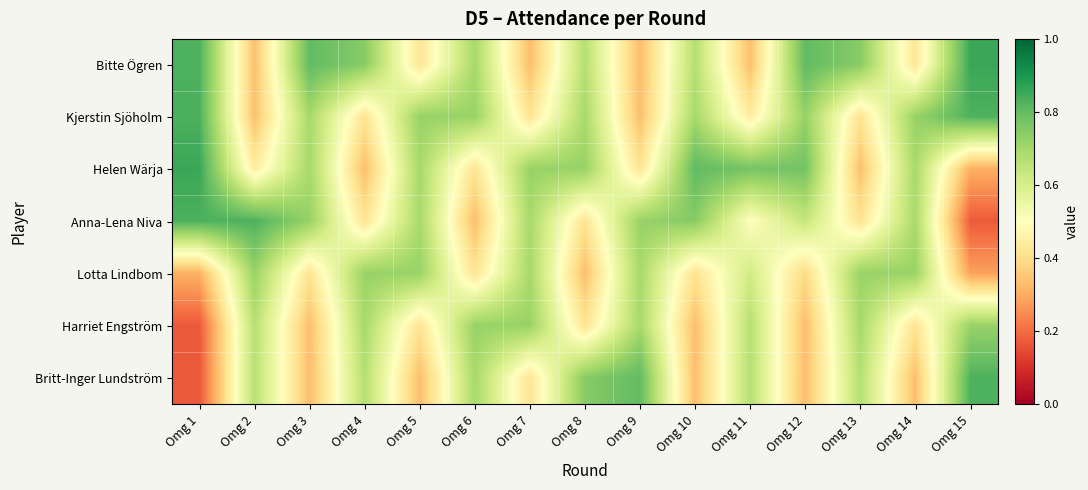

Reading right to left, extract all data points from this chart.

Bitte Ögren: Omg 15=0.9	Omg 14=0.4	Omg 13=0.7	Omg 12=0.8	Omg 11=0.3	Omg 10=0.7	Omg 9=0.3	Omg 8=0.7	Omg 7=0.3	Omg 6=0.7	Omg 5=0.4	Omg 4=0.7	Omg 3=0.8	Omg 2=0.3	Omg 1=0.8
Kjerstin Sjöholm: Omg 15=0.8	Omg 14=0.7	Omg 13=0.4	Omg 12=0.7	Omg 11=0.4	Omg 10=0.7	Omg 9=0.3	Omg 8=0.7	Omg 7=0.4	Omg 6=0.7	Omg 5=0.7	Omg 4=0.4	Omg 3=0.7	Omg 2=0.3	Omg 1=0.8
Helen Wärja: Omg 15=0.3	Omg 14=0.7	Omg 13=0.3	Omg 12=0.8	Omg 11=0.8	Omg 10=0.8	Omg 9=0.4	Omg 8=0.7	Omg 7=0.7	Omg 6=0.4	Omg 5=0.7	Omg 4=0.3	Omg 3=0.7	Omg 2=0.4	Omg 1=0.9
Anna-Lena Niva: Omg 15=0.2	Omg 14=0.7	Omg 13=0.4	Omg 12=0.6	Omg 11=0.5	Omg 10=0.7	Omg 9=0.7	Omg 8=0.4	Omg 7=0.7	Omg 6=0.3	Omg 5=0.7	Omg 4=0.4	Omg 3=0.7	Omg 2=0.8	Omg 1=0.8
Lotta Lindbom: Omg 15=0.3	Omg 14=0.7	Omg 13=0.7	Omg 12=0.4	Omg 11=0.6	Omg 10=0.4	Omg 9=0.7	Omg 8=0.3	Omg 7=0.7	Omg 6=0.4	Omg 5=0.7	Omg 4=0.7	Omg 3=0.4	Omg 2=0.7	Omg 1=0.3
Harriet Engström: Omg 15=0.7	Omg 14=0.4	Omg 13=0.7	Omg 12=0.3	Omg 11=0.7	Omg 10=0.3	Omg 9=0.7	Omg 8=0.4	Omg 7=0.7	Omg 6=0.7	Omg 5=0.4	Omg 4=0.7	Omg 3=0.3	Omg 2=0.7	Omg 1=0.2
Britt-Inger Lundström: Omg 15=0.8	Omg 14=0.3	Omg 13=0.7	Omg 12=0.3	Omg 11=0.7	Omg 10=0.3	Omg 9=0.8	Omg 8=0.7	Omg 7=0.4	Omg 6=0.7	Omg 5=0.3	Omg 4=0.7	Omg 3=0.3	Omg 2=0.7	Omg 1=0.2